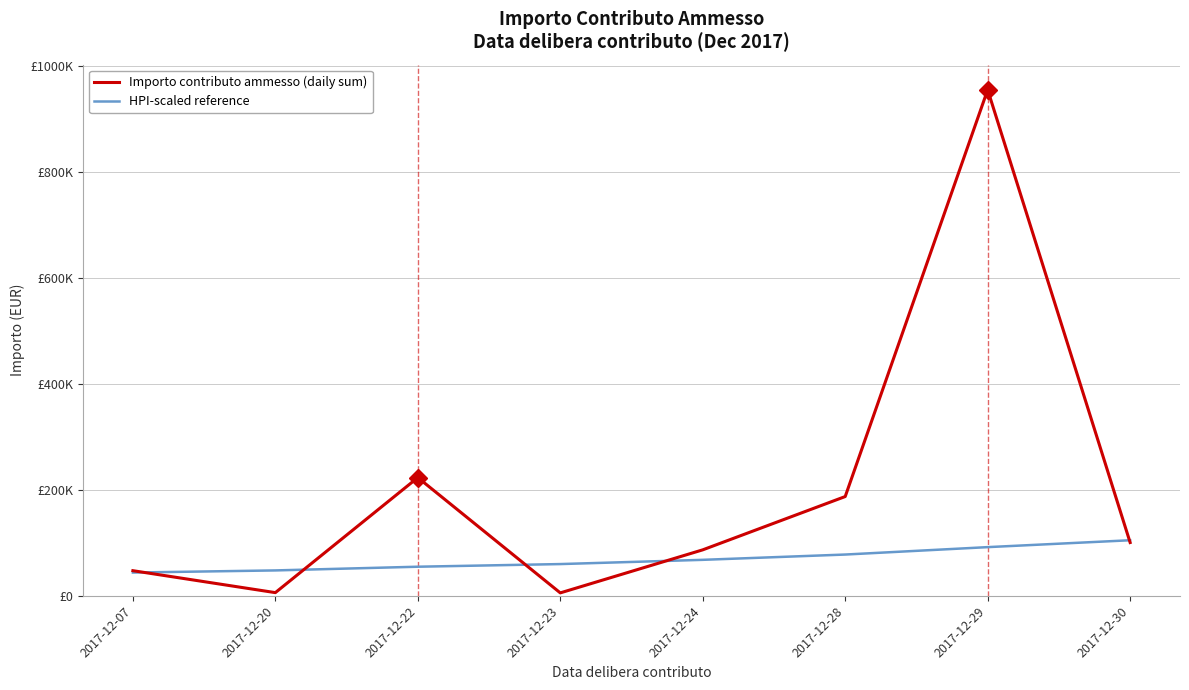

At how many categories does at least one series exceed 710226?

1